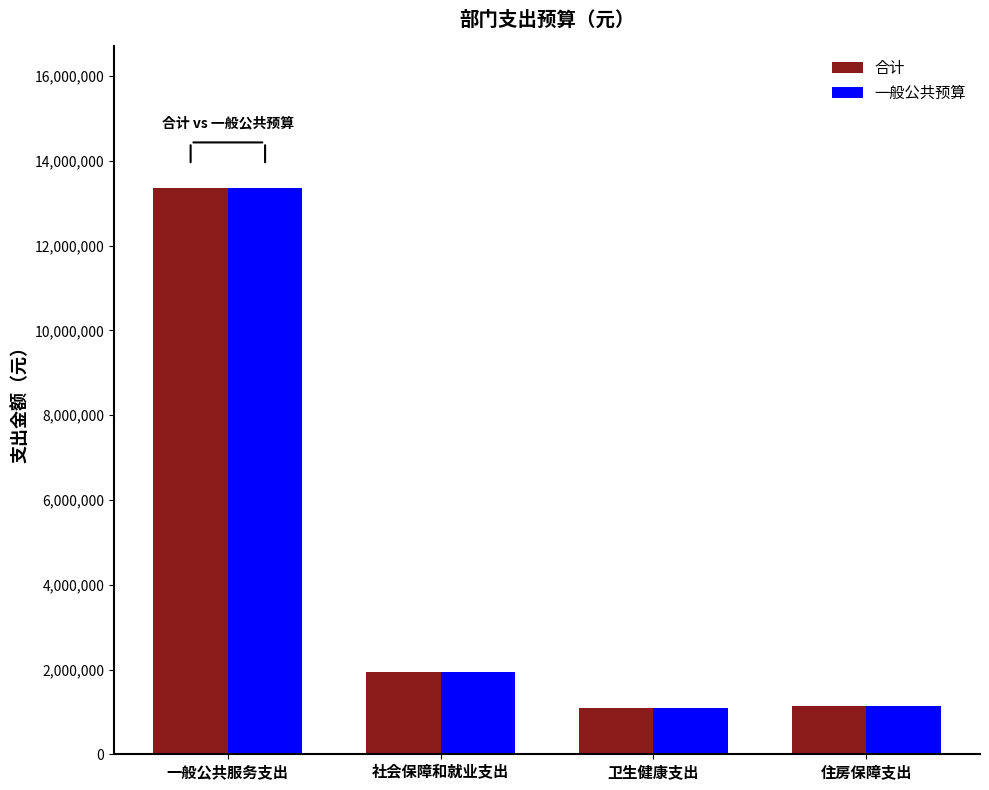

What is the sum of the 合计 values at 社会保障和就业支出 and 卫生健康支出?

3032828.0